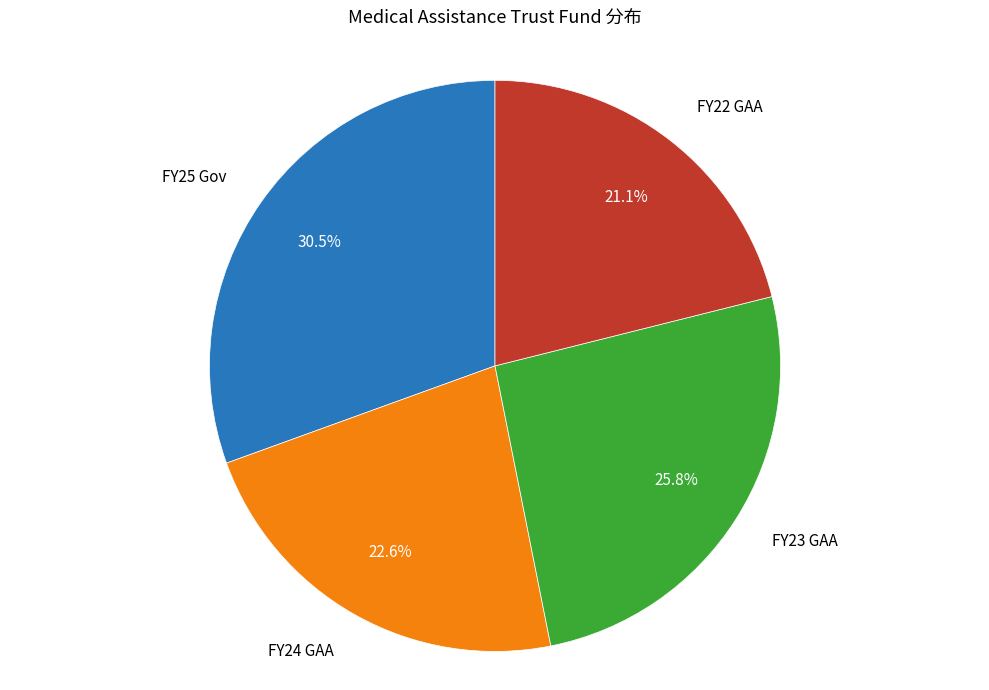

Which category has the smallest portion of the pie?

FY22 GAA